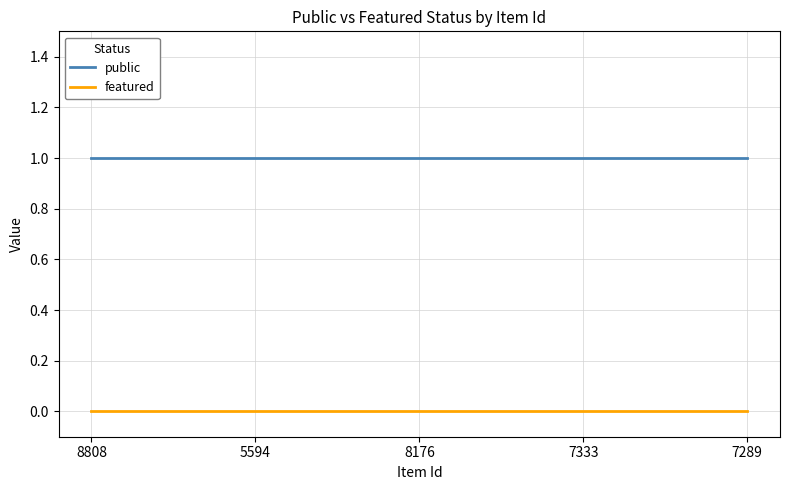

What position from the left is 7289?

5